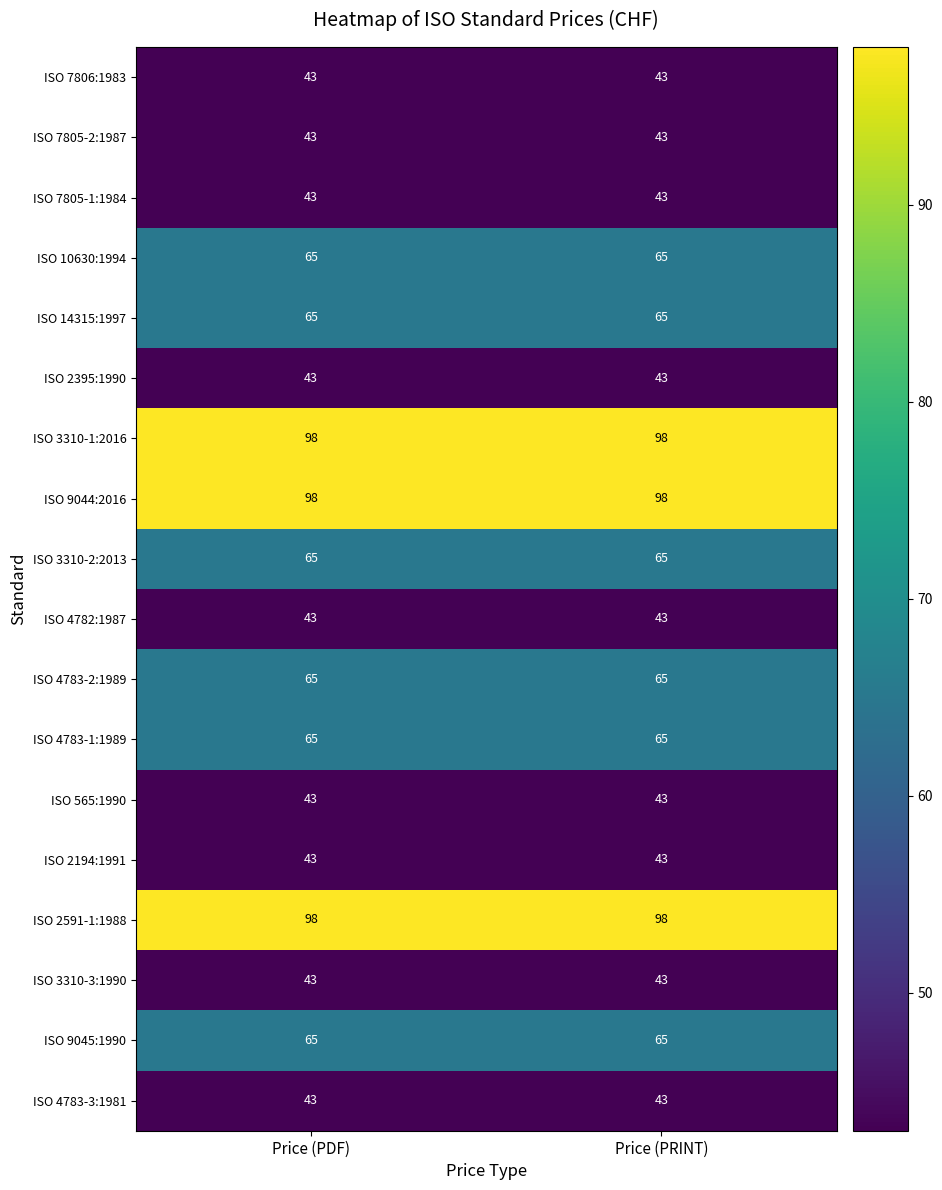

The ISO 14315:1997 series shows 65 at Price (PRINT). True or false?

True